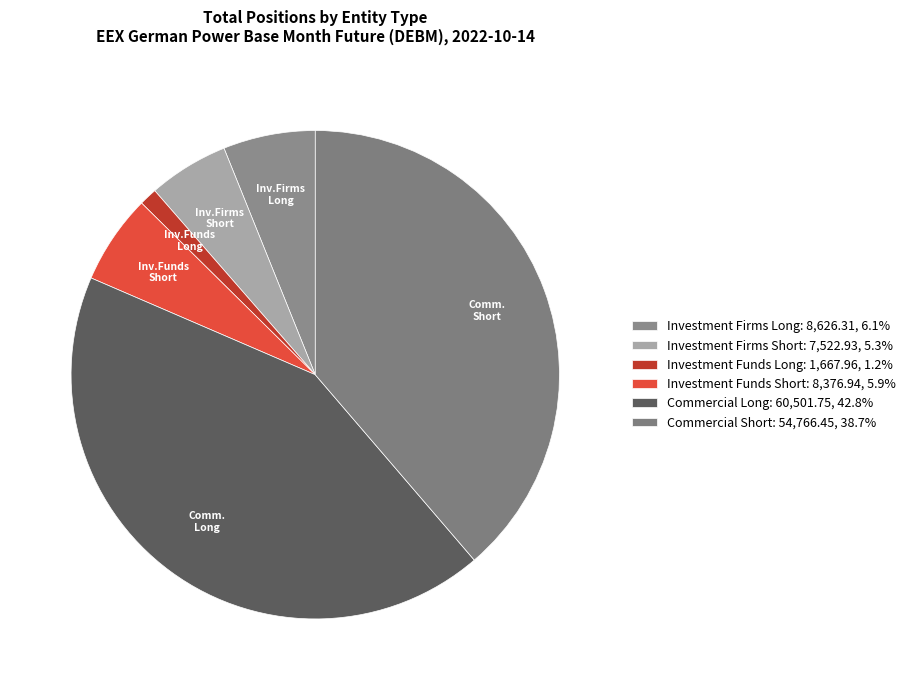

What percentage do Commercial Short and Commercial Long together represent?

81.5%